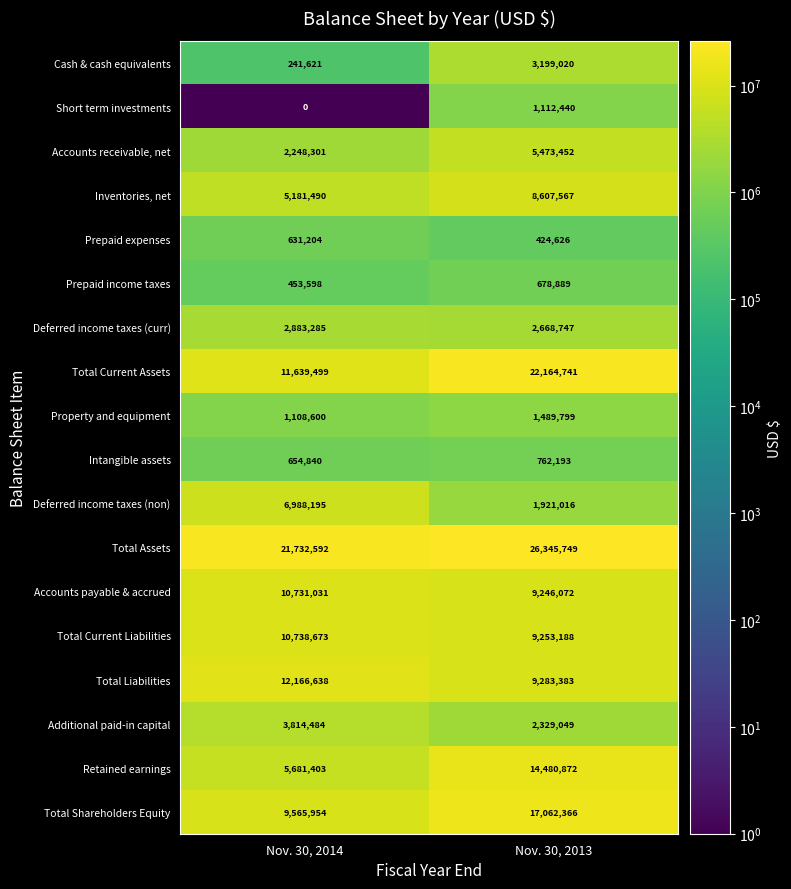

What is the approximate value of Cash & cash equivalents at Nov. 30, 2014, to the nearest 100?

241600